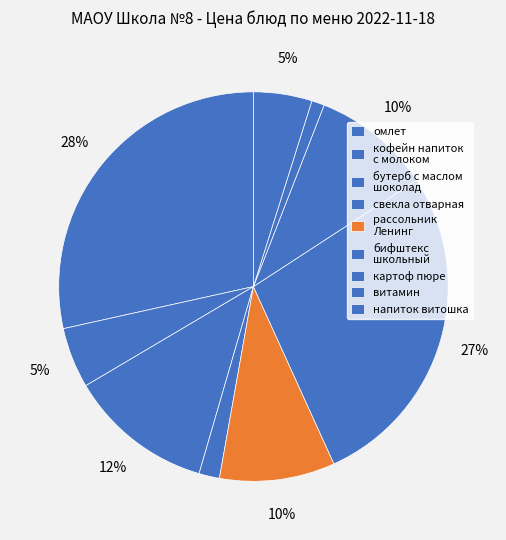

What is the total percentage of картоф пюре and омлет?

38.4%